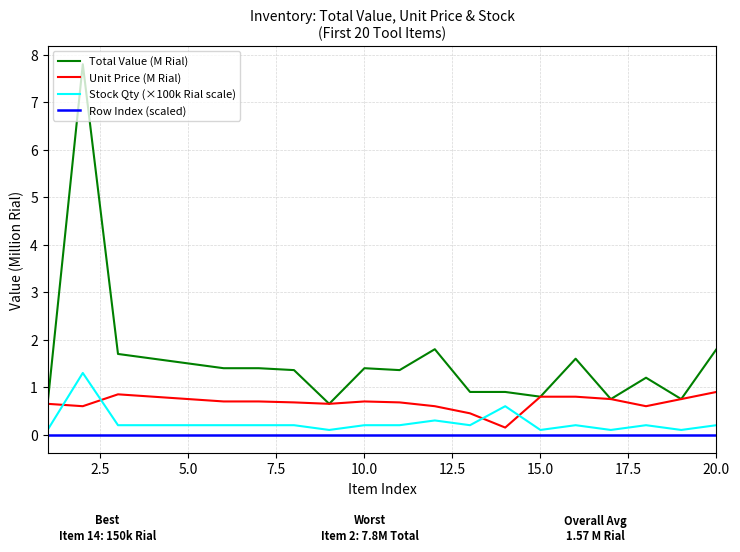

Which series has the largest range (max minus min)?

Total Value (M Rial)